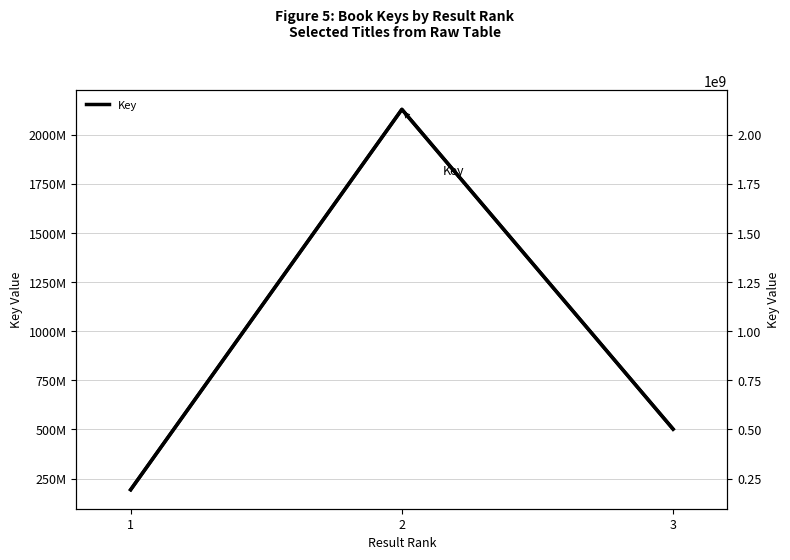

At which category is the sum across all series the highest?

2